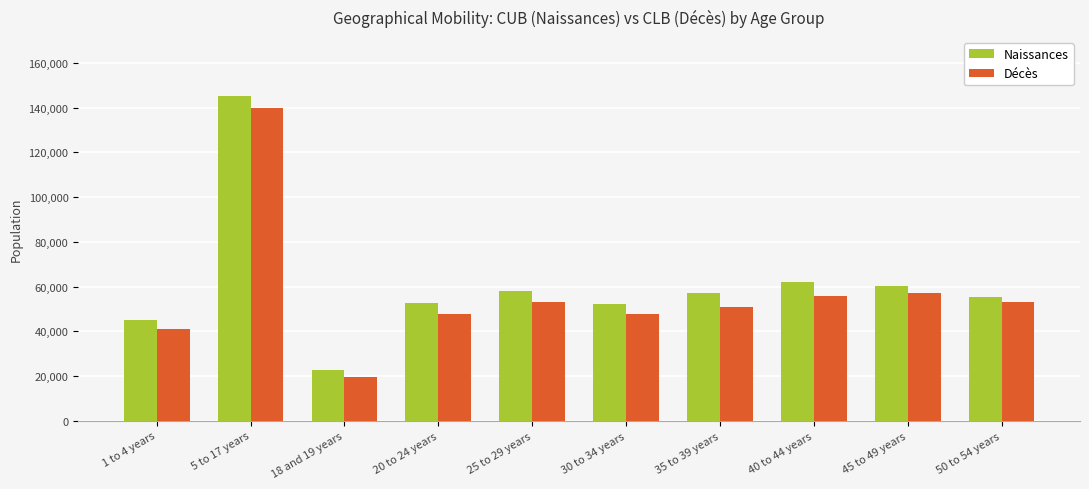

What is the label of the 1st bar from the left?

1 to 4 years